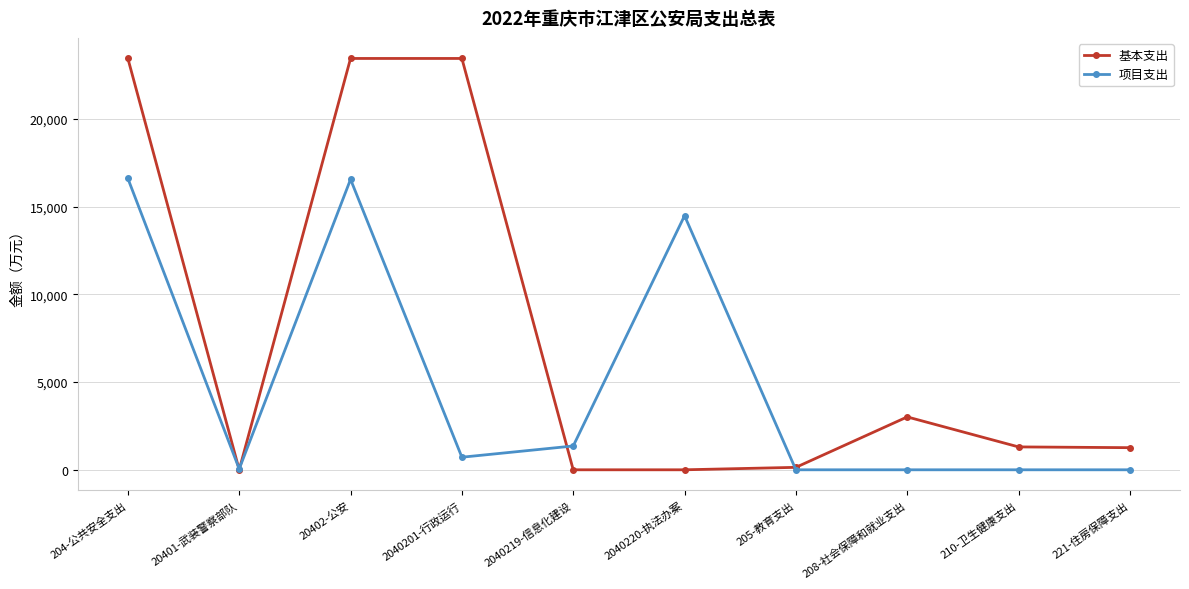

Which series has the widest spread of values?

基本支出